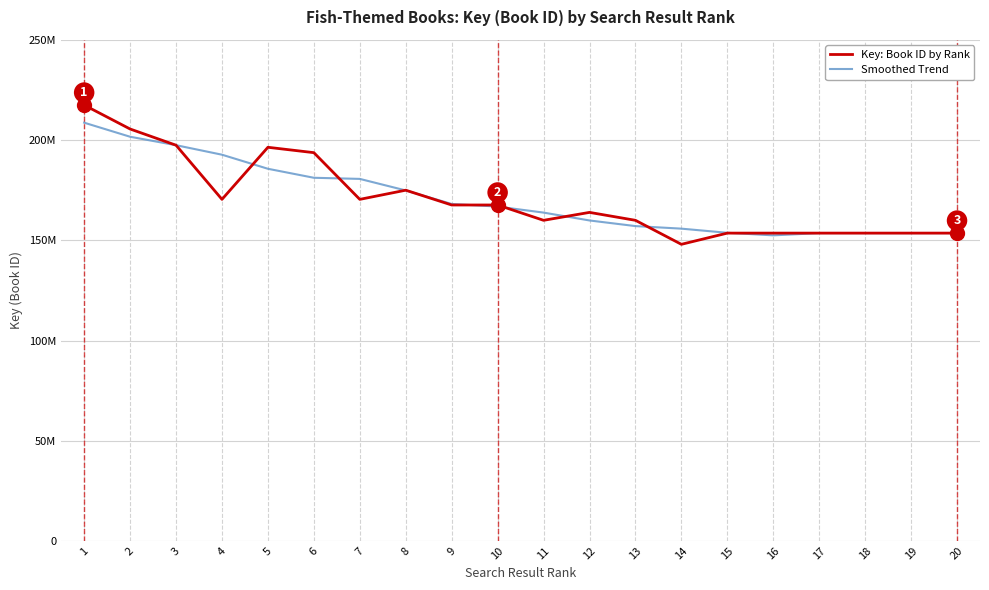

Reading left to right, what are all the values shown in this chart?

Key: Book ID by Rank: 1=217563549	2=205619246	3=197523386	4=170484217	5=196490035	6=193804530	7=170481907	8=175060639	9=167672885	10=167670412	11=160020080	12=163976923	13=160019088	14=148033816	15=153630461	16=153630503	17=153629696	18=153630103	19=153630674	20=153631474
Smoothed Trend: 1=208777795	2=201750789	3=197536086	4=192784282	5=185756815	6=181264265	7=180701999	8=174938074	9=168181184	10=166880187	11=163871877	12=159944063	13=157136073	14=155858158	15=153788712	16=152510915	17=153630287	18=153630490	19=153630684	20=153630879